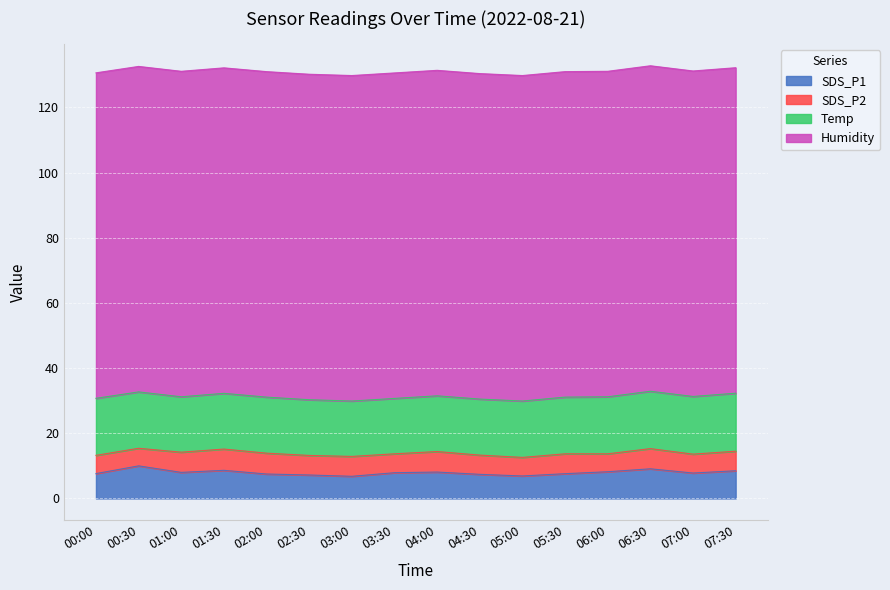

The value of SDS_P2 at 06:30 is 6.2. True or false?

True